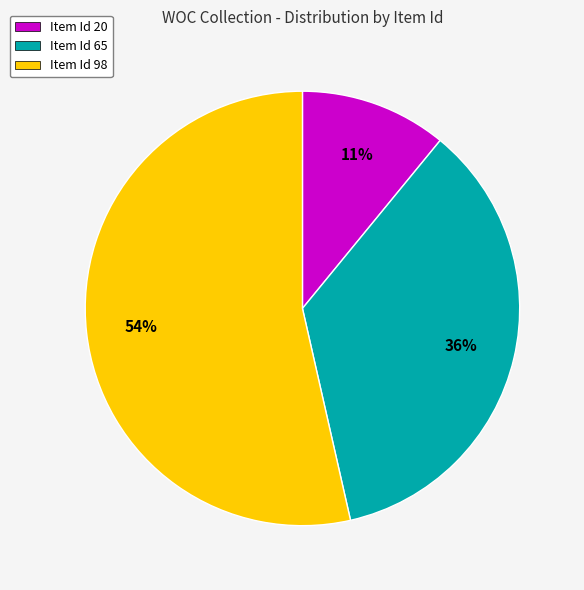

How many segments does this pie chart have?

3